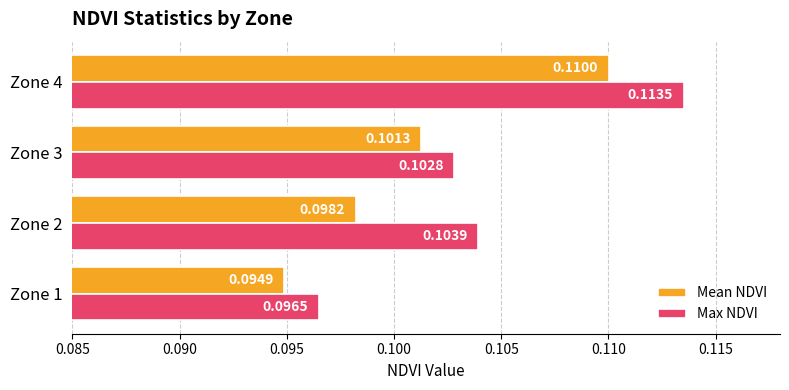

What is the sum of all Max NDVI values?

0.4